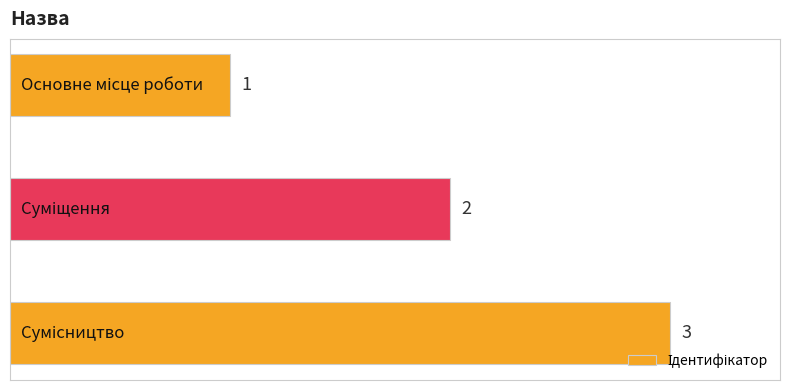

What is the average value?

2